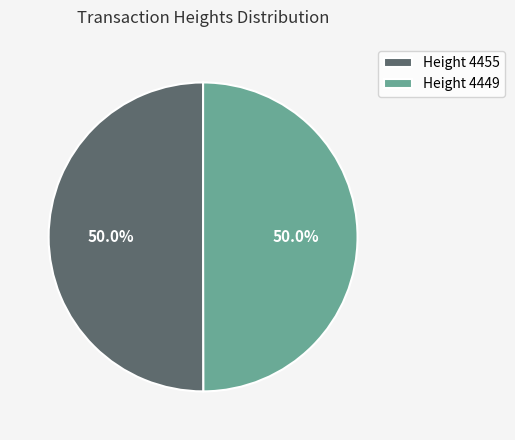

How many slices are in this pie chart?

2